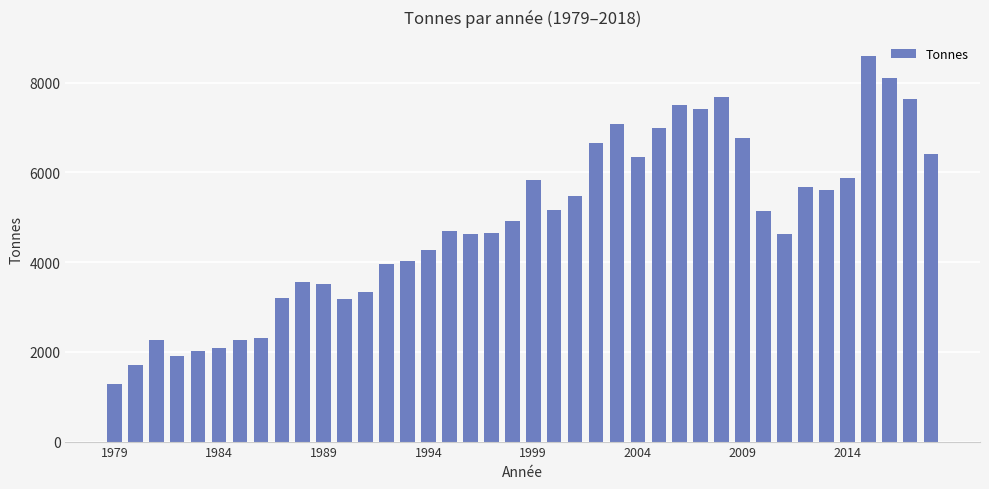

How many bars are there in total?

40